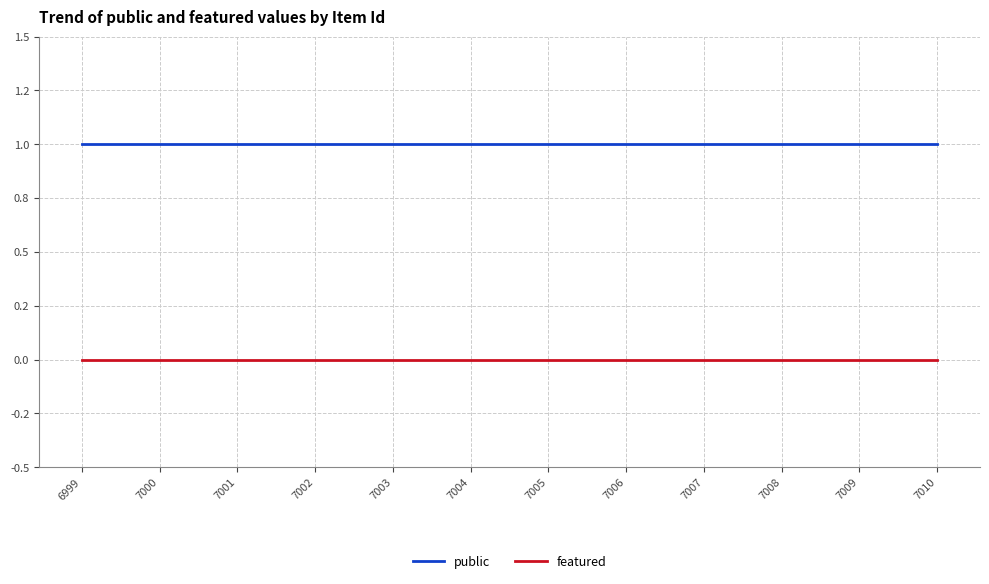

True or false: featured and public cross at least once.

False